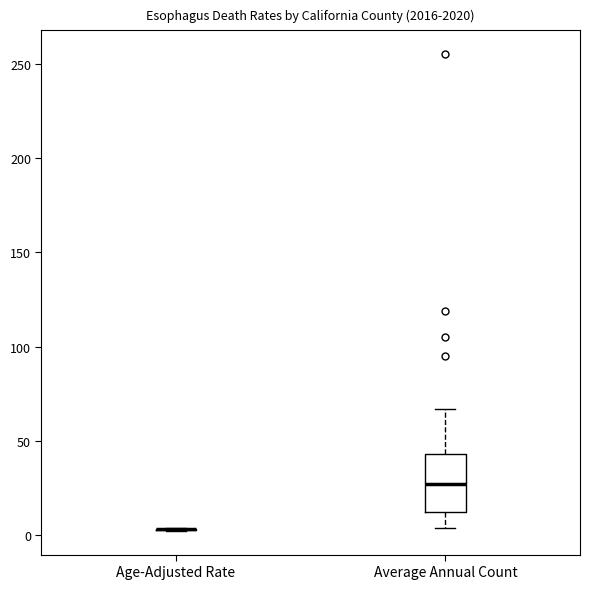

Reading left to right, transcribe this box plot: for each box, give where its median line is, the range the box spans, and where its two whiskers end, as read against the y-axis. The values are not printed on the chart, so give them approximately, as read against the axis.

Age-Adjusted Rate: box collapsed to a line at 5, whiskers 0 to 5
Average Annual Count: median 25, box 10 to 45, whiskers 5 to 65